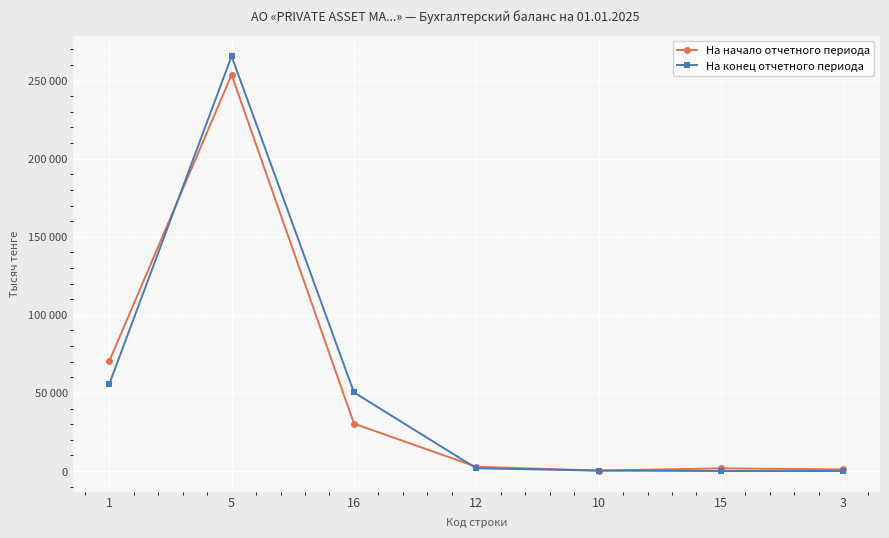

What are all the series names shown in the legend?

На начало отчетного периода, На конец отчетного периода